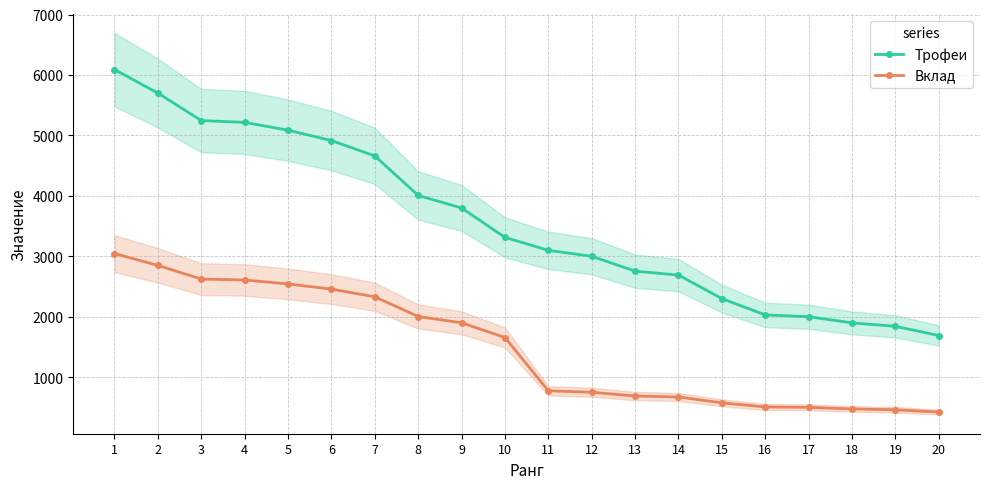

At which label does Трофеи first exceed 3313?

1